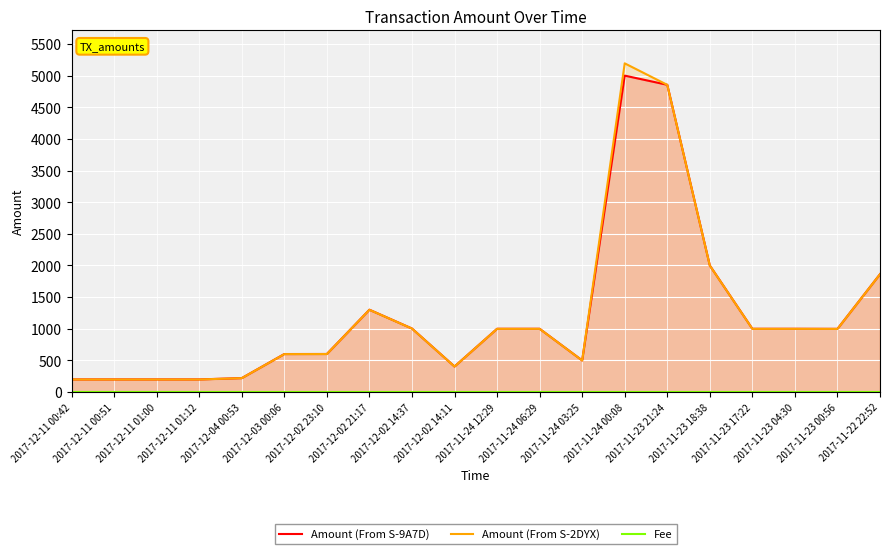

What is the value of the Amount (From S-2DYX) point at the 19th from the left?

998